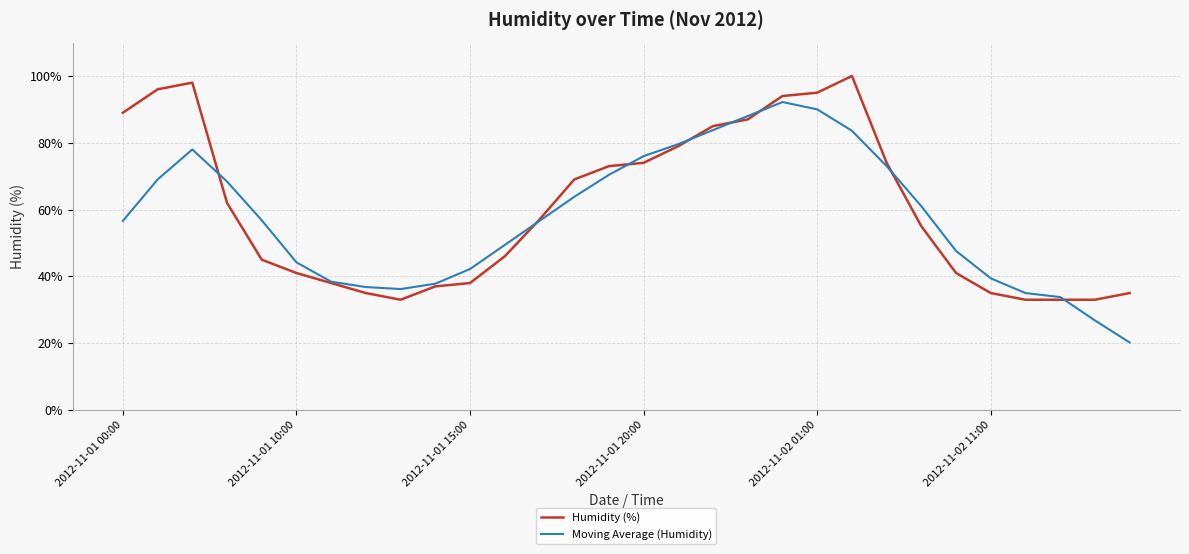

What is the minimum value shown in the chart?

20.2